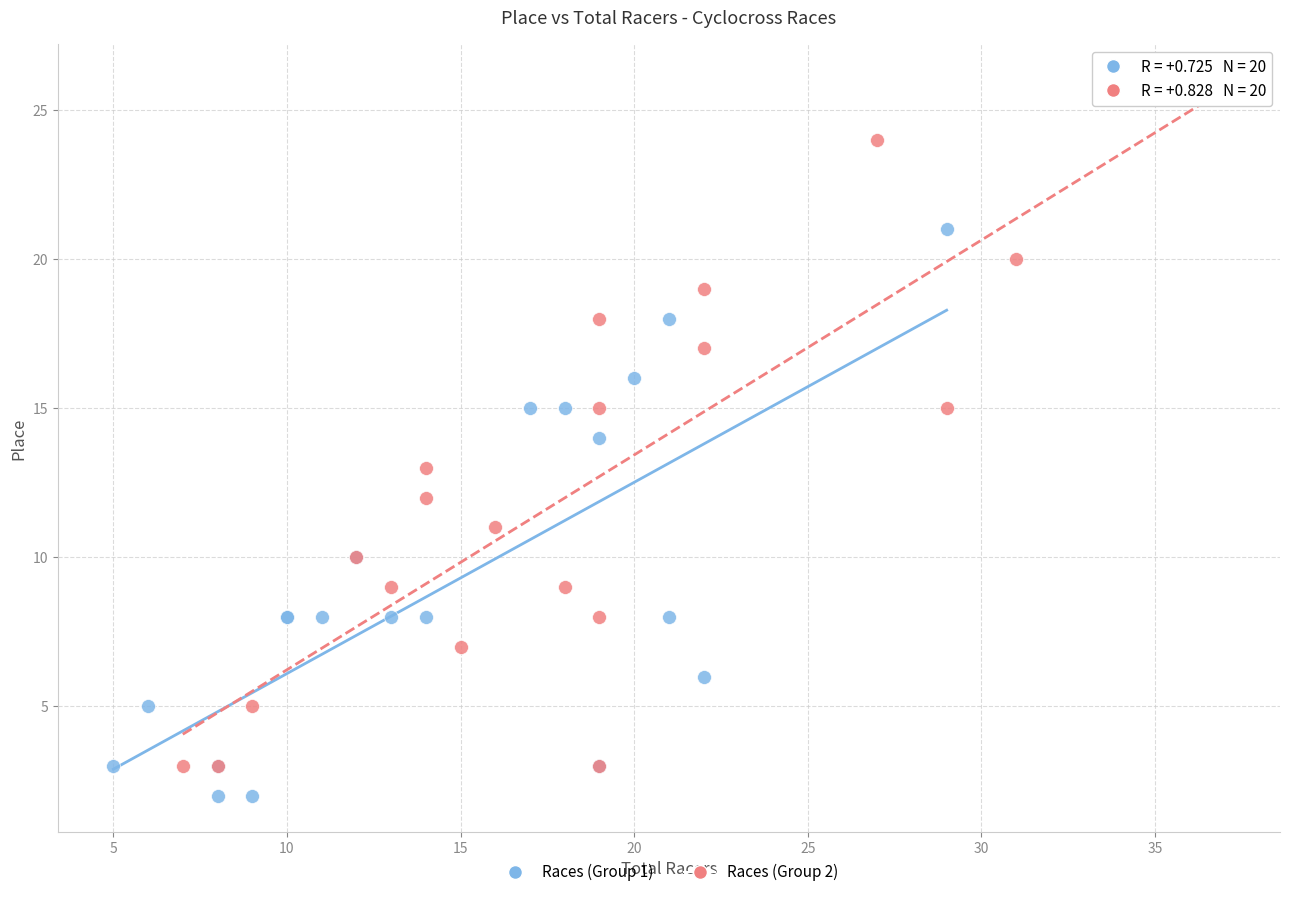

Which series has the widest spread of Y values?

Races (Group 2)